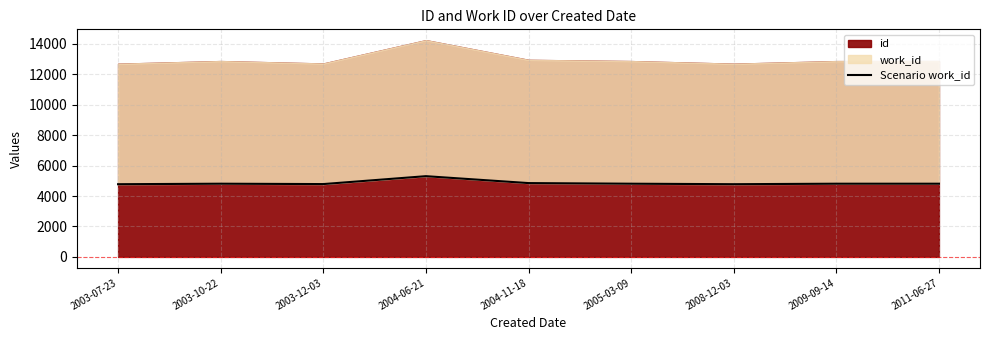

Rank the categories by value from highest to lowest.

2004-06-21, 2004-11-18, 2003-10-22, 2005-03-09, 2009-09-14, 2011-06-27, 2003-12-03, 2008-12-03, 2003-07-23